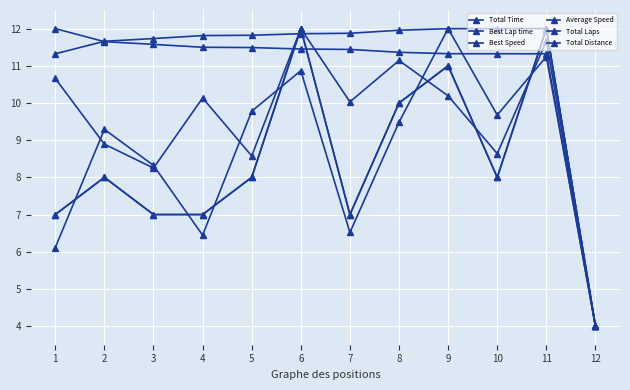

Is this an area chart (filled region under the line)?

No